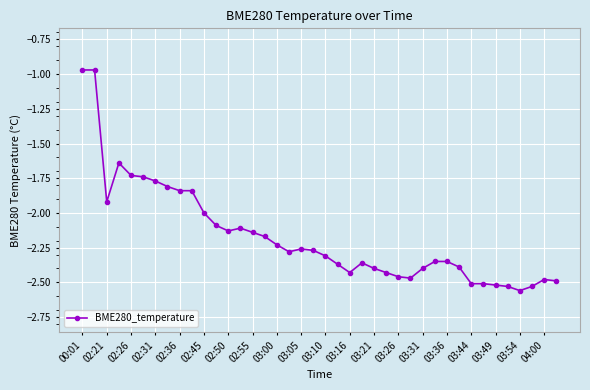

Does the chart display data point markers on the line(s)?

Yes